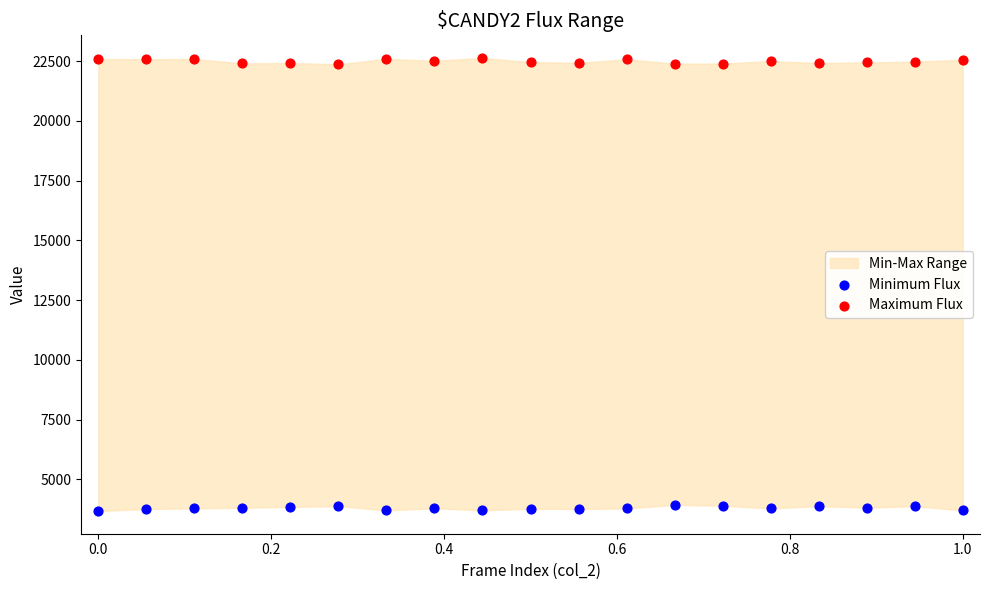

Which series reaches the minimum Y coordinate?

Minimum Flux